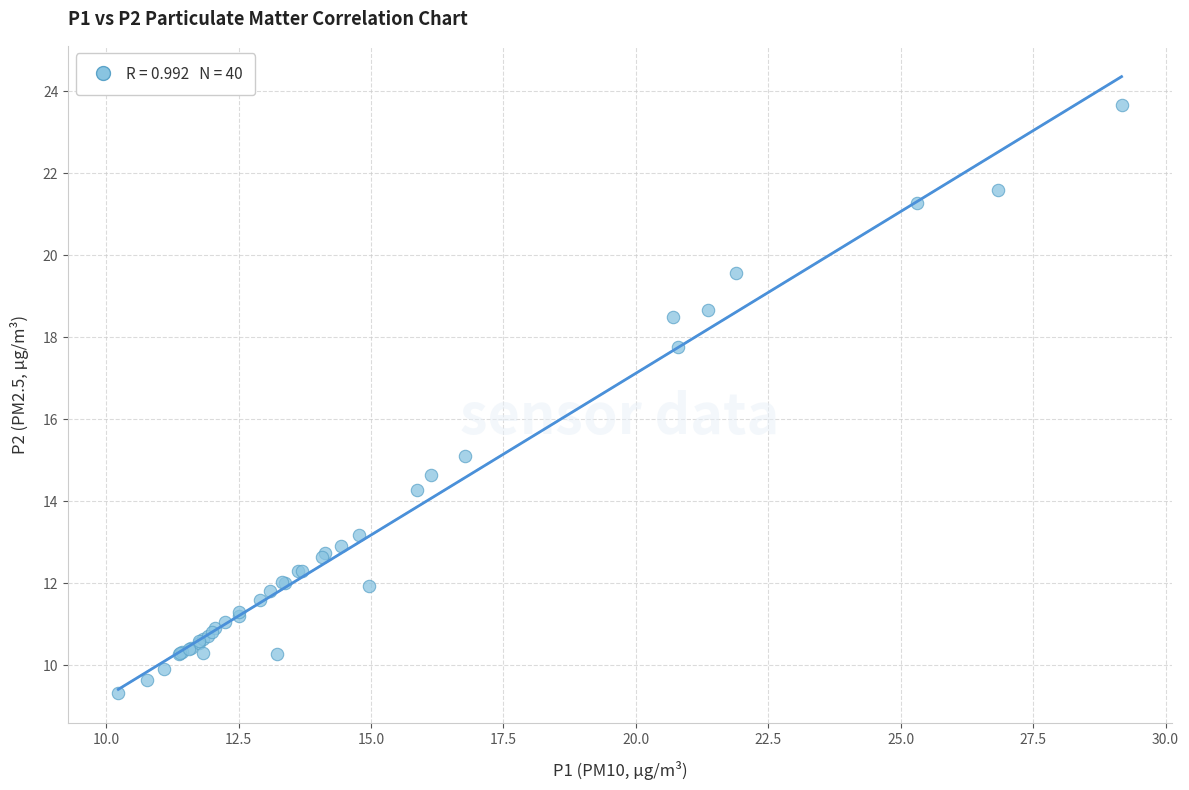

What Y value in the scatter plot is closest to 16?

15.1